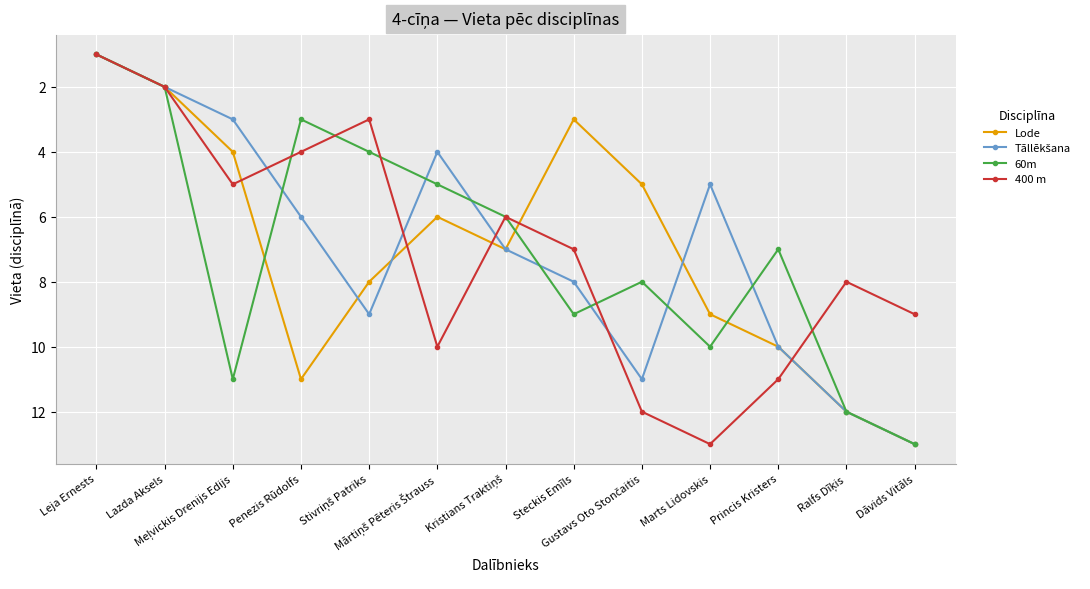

At which category is the sum across all series the highest?

Dāvids Vitāls